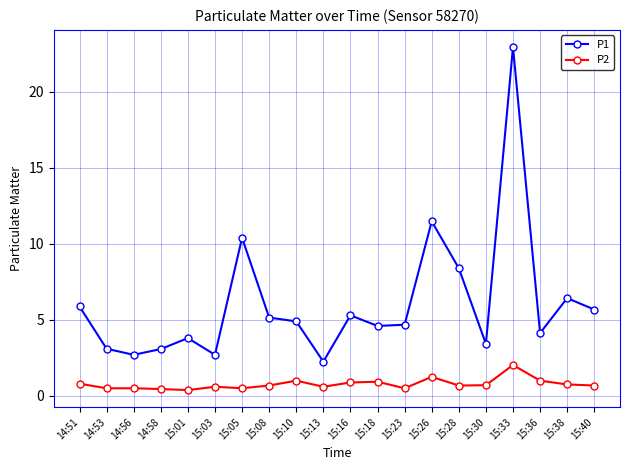

What is the spread (max minus min) of values at 15:30?

2.7